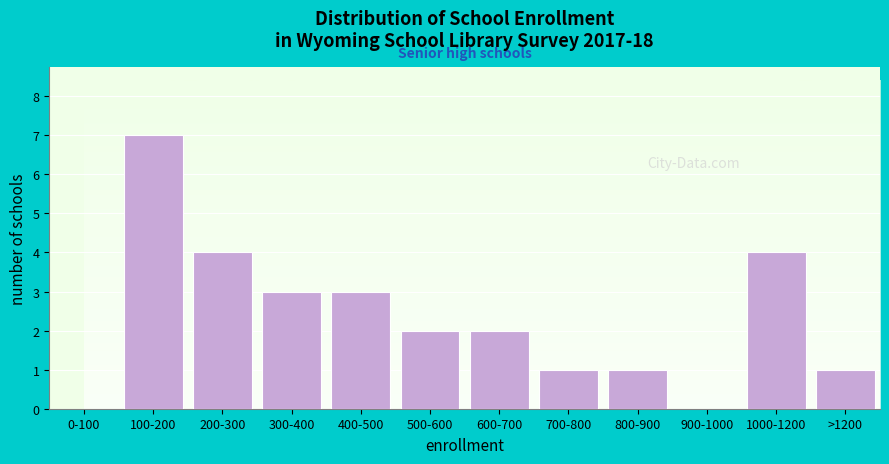

Reading right to left, list all the values displayed in this chart.

>1200=1	1000-1200=4	900-1000=0	800-900=1	700-800=1	600-700=2	500-600=2	400-500=3	300-400=3	200-300=4	100-200=7	0-100=0